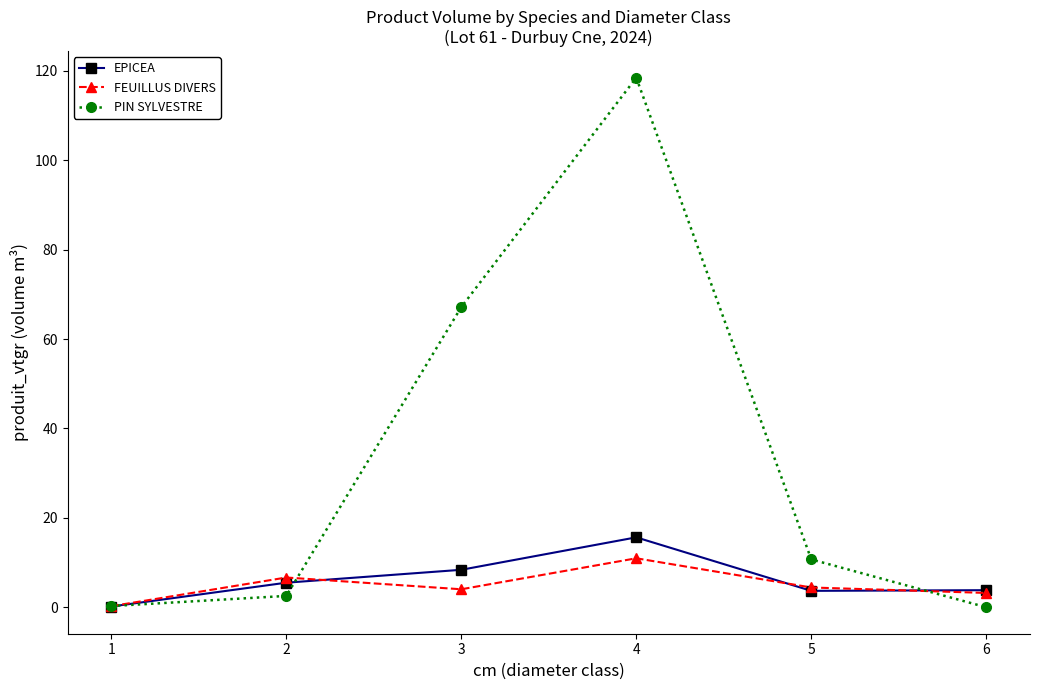

What is the spread (max minus min) of values at 5?

7.0